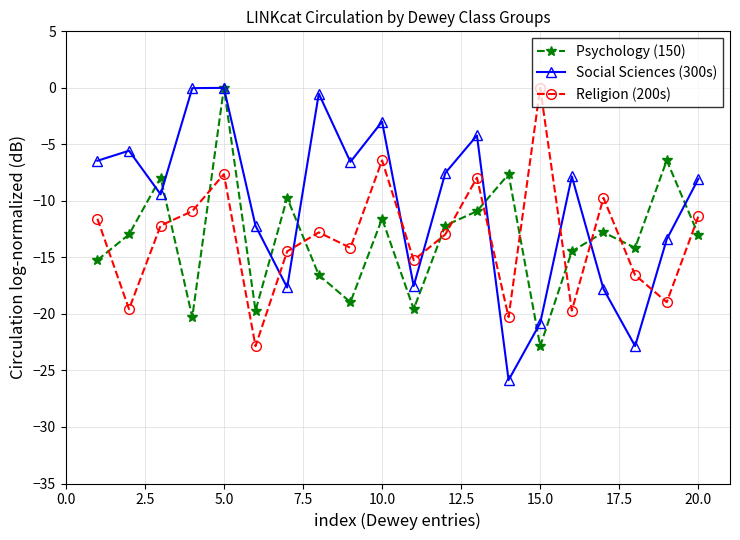

True or false: Religion (200s) and Social Sciences (300s) cross at least once.

True